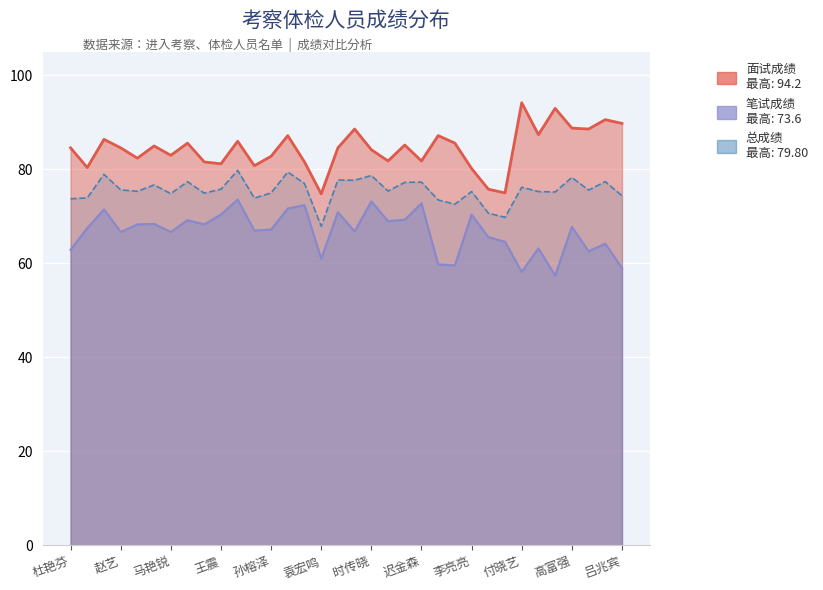

Reading left to right, transcribe all the data shown in this chart.

笔试成绩: 62.9	67.5	71.5	66.7	68.3	68.4	66.7	69.2	68.3	70.4	73.6	67.0	67.2	71.7	72.4	61.0	70.9	66.8	73.2	69.0	69.3	72.8	59.8	59.6	70.4	65.6	64.6	58.2	63.2	57.4	67.8	62.6	64.2	59.0
面试成绩: 84.6	80.4	86.4	84.6	82.4	85.0	83.0	85.6	81.6	81.2	86.0	80.8	82.8	87.2	81.6	74.8	84.6	88.6	84.2	81.8	85.2	81.8	87.2	85.6	80.2	75.8	75.0	94.2	87.4	93.0	88.8	88.6	90.6	89.8
总成绩: 73.8	74.0	79.0	75.7	75.3	76.7	74.8	77.4	75.0	75.8	79.8	73.9	75.0	79.5	77.0	67.9	77.8	77.7	78.7	75.4	77.2	77.3	73.5	72.6	75.3	70.7	69.8	76.2	75.3	75.2	78.3	75.6	77.4	74.4